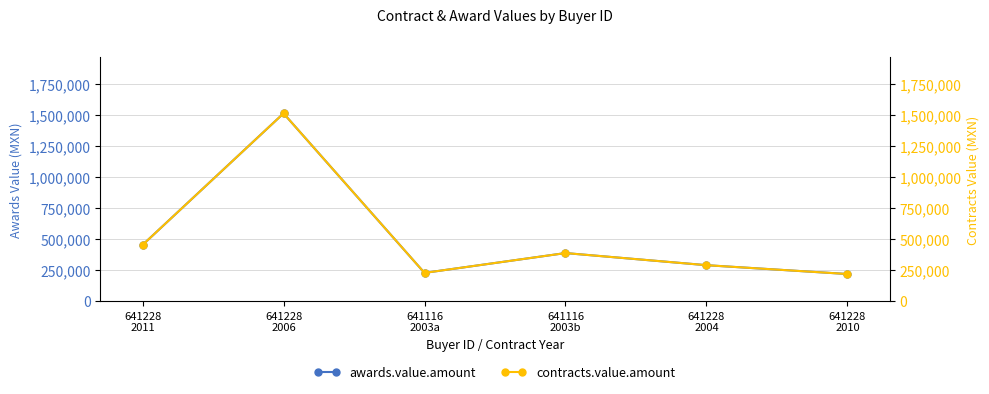

True or false: contracts.value.amount and awards.value.amount intersect in this chart.

False